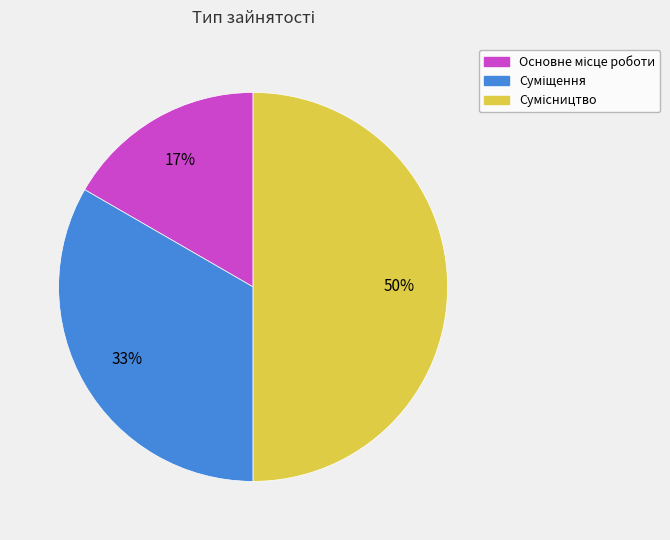

To the nearest percent, what is the difference between the largest and smallest slice percentages?

33%